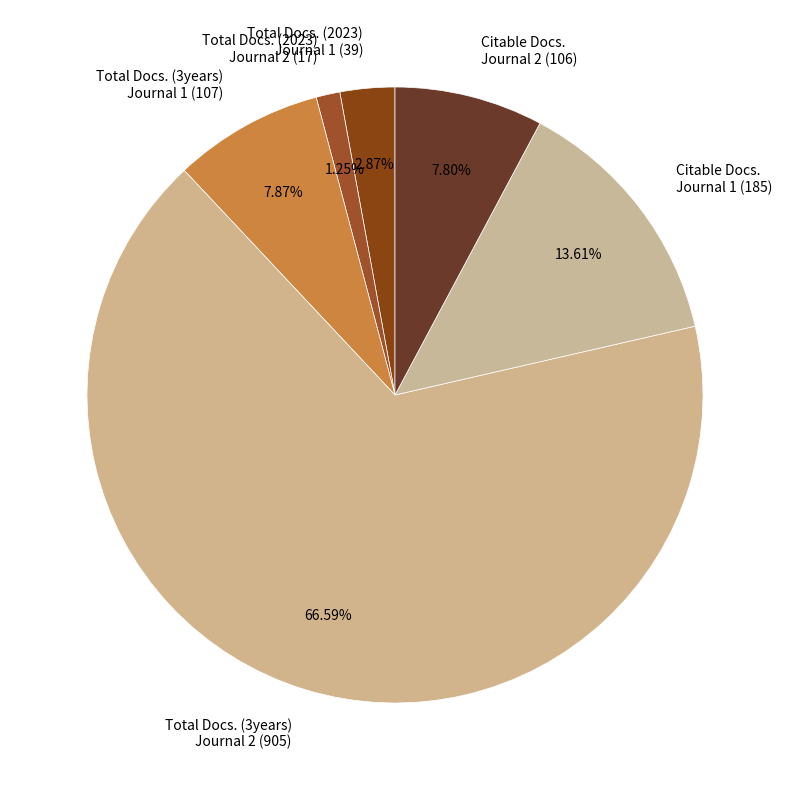

Is the sum of Citable Docs. Journal 1 (185) and Total Docs. (2023) Journal 2 (17) greater than half?

No